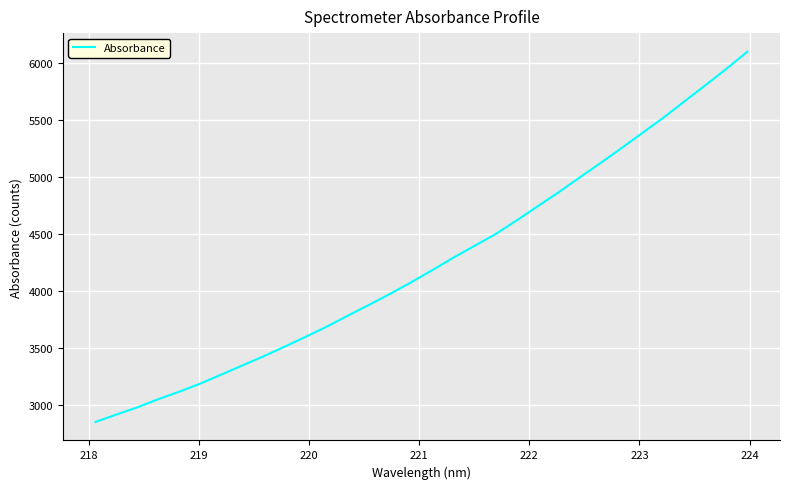

What is the smallest value displayed?

2848.0